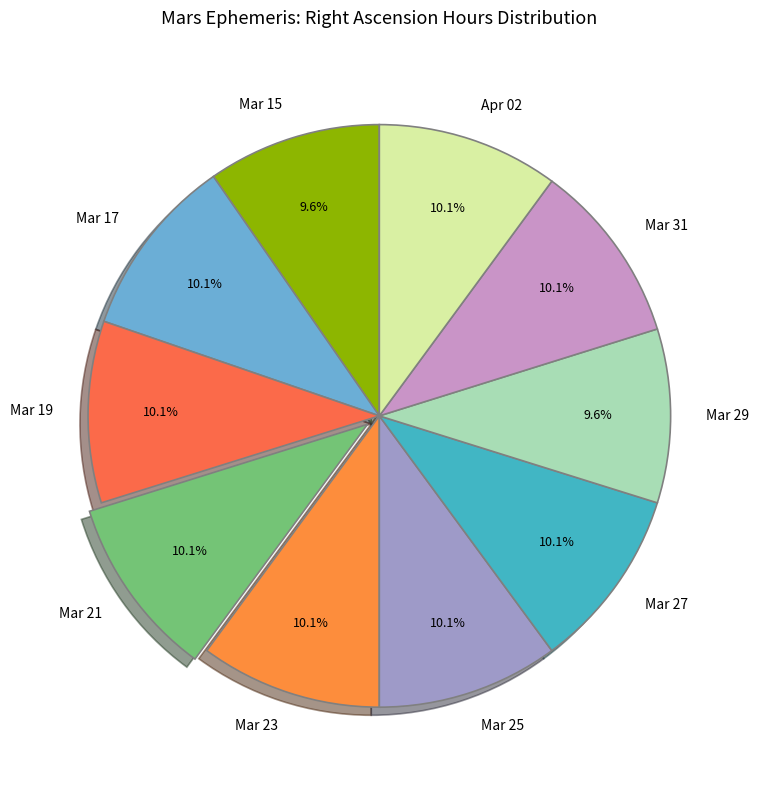

What is the ratio of the value at Apr 02 to the value at Mar 21?

1.0